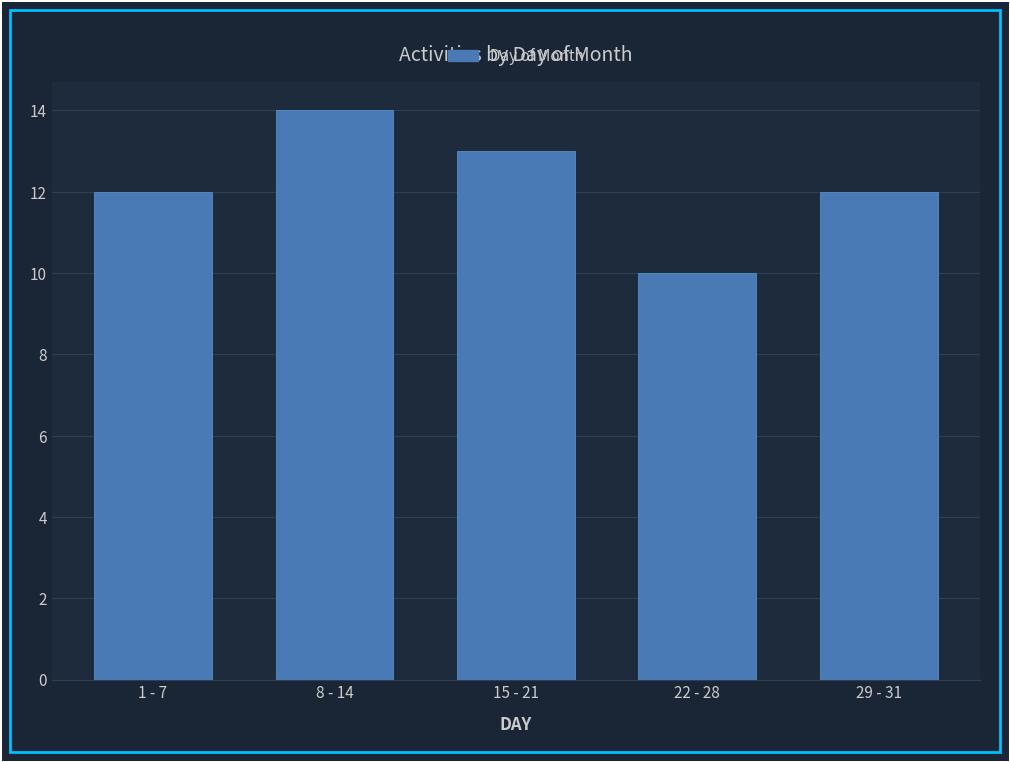

Reading right to left, what are all the values shown in this chart?

29 - 31=12	22 - 28=10	15 - 21=13	8 - 14=14	1 - 7=12